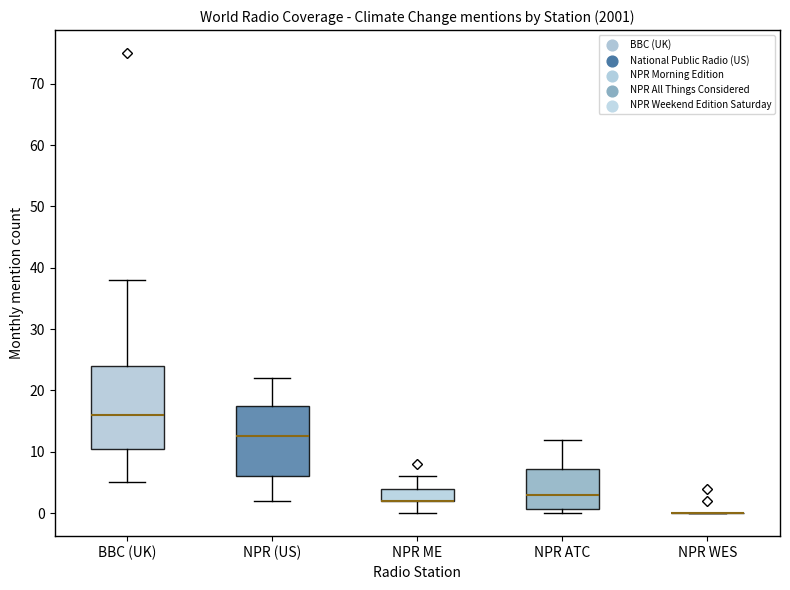

Comparing the boxes themselves (not the whiskers), which one is the tallest?

BBC (UK)